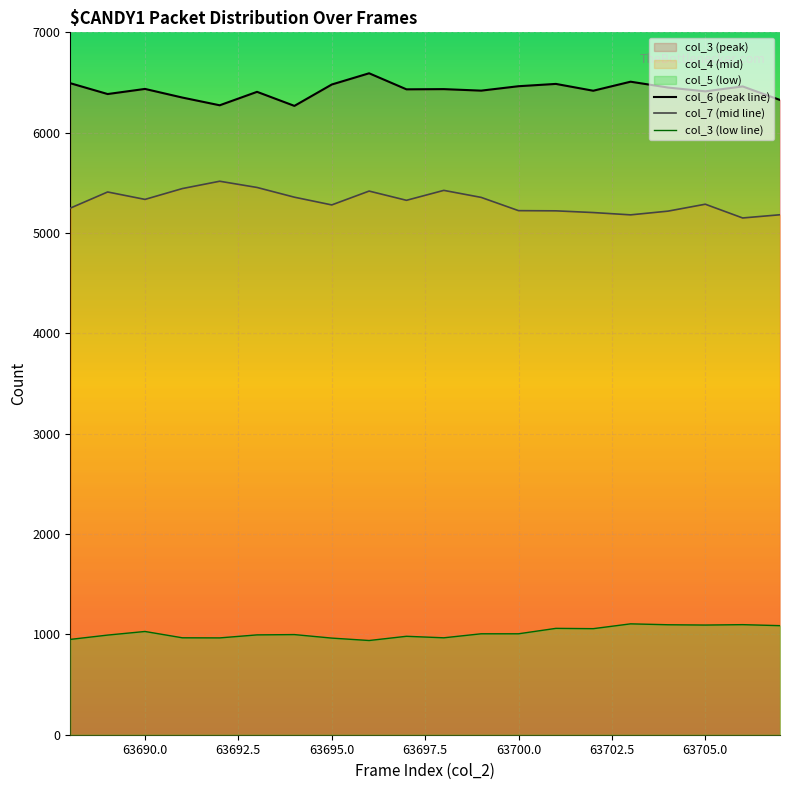

What is the minimum value for col_6 (peak line)?

6267